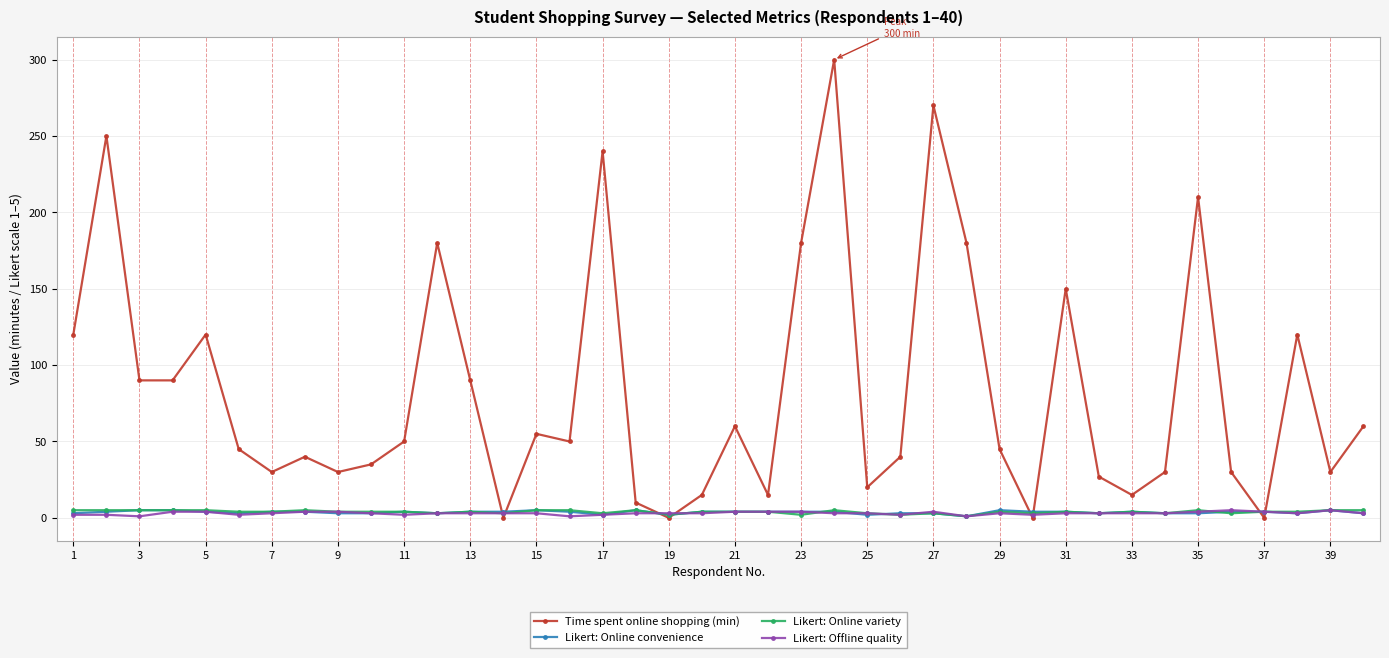

Which series has the widest spread of values?

Time spent online shopping (min)